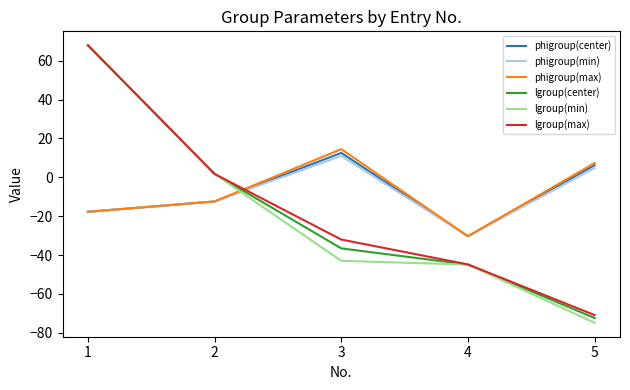

Which series changed the most between 2 and 4?

lgroup(min)